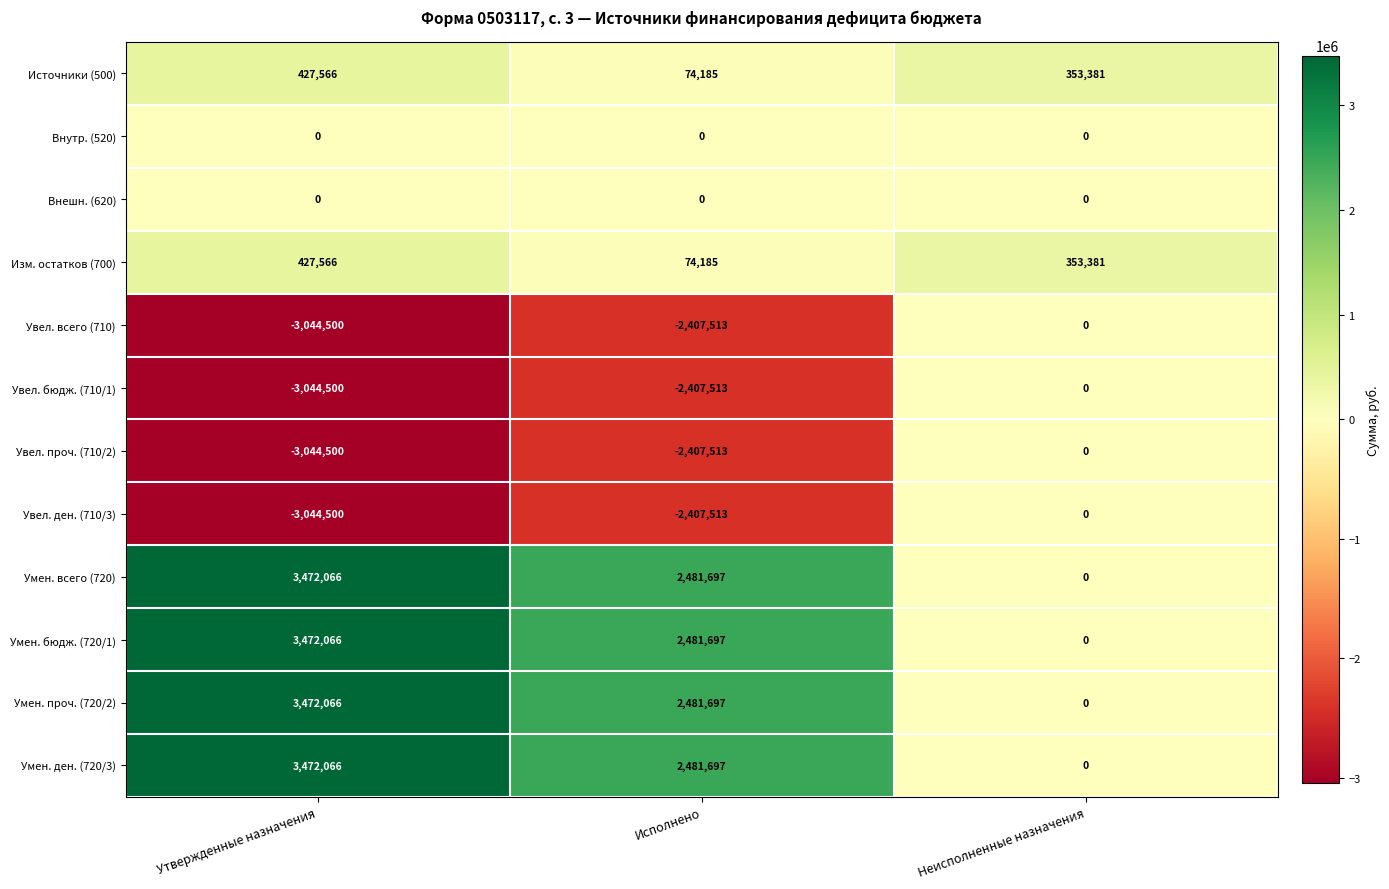

What is the sum of the Умен. проч. (720/2) values at Исполнено and Неисполненные назначения?

2481697